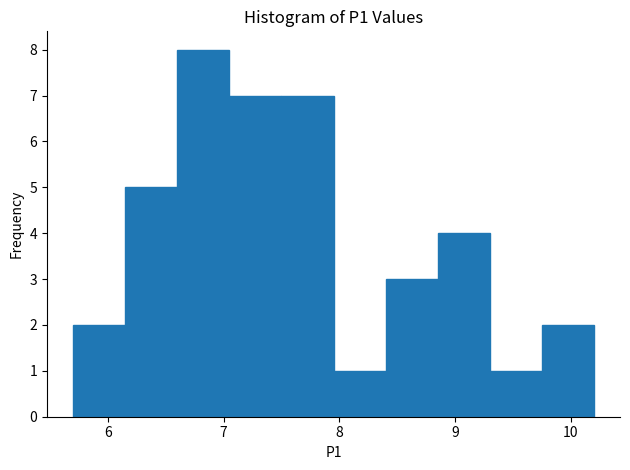

Over which range of the x-axis is the bar tallest?

6.60 to 7.05